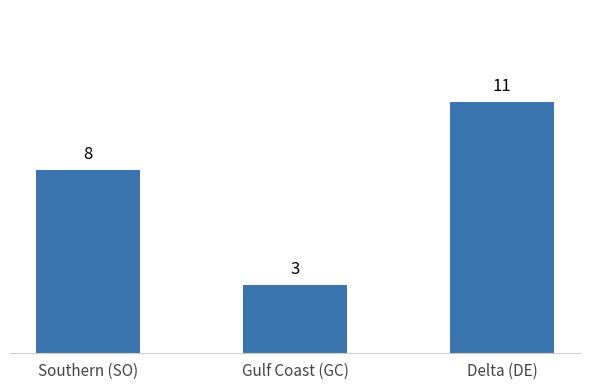

What is the value of the 1st bar from the left?

8